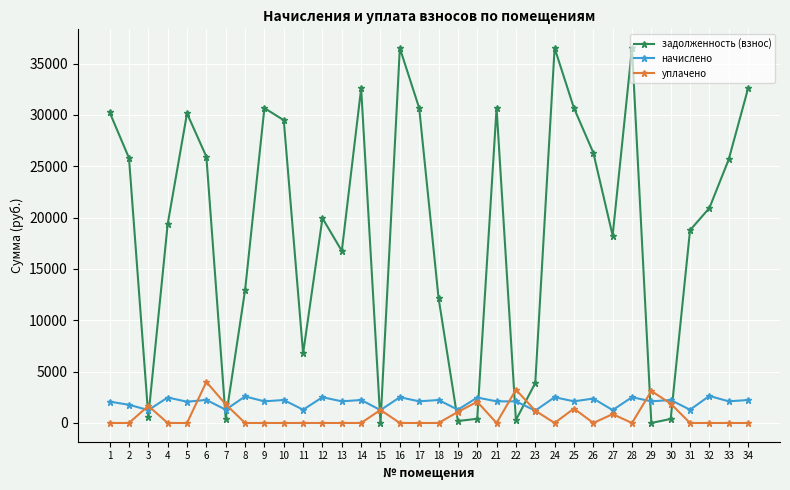

Rank the series at 26 from highest to lowest value.

задолженность (взнос), начислено, уплачено